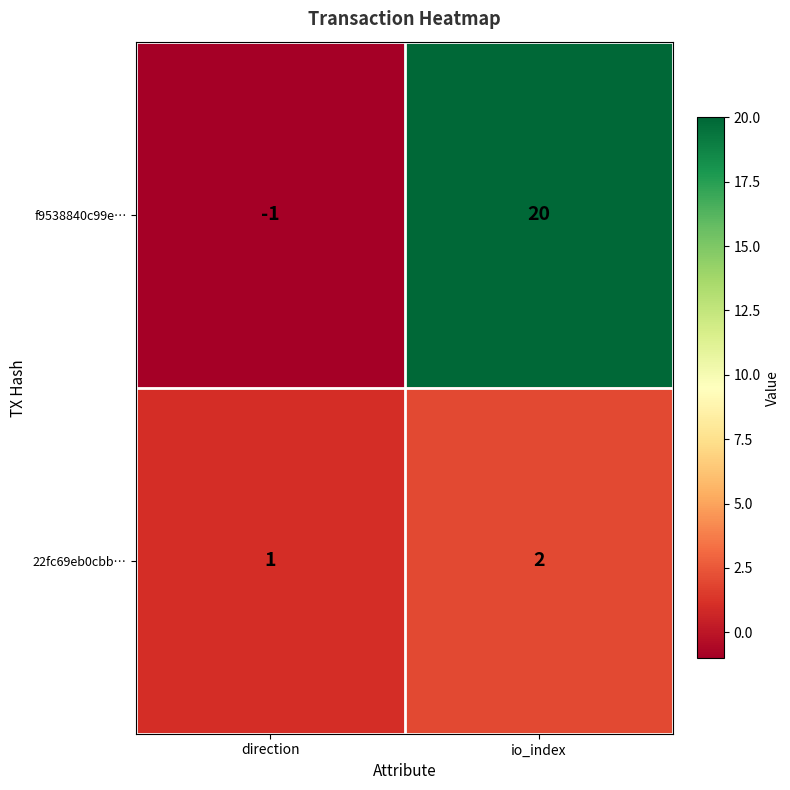

At io_index, list the series in order from largest to smallest.

f9538840c99e…, 22fc69eb0cbb…